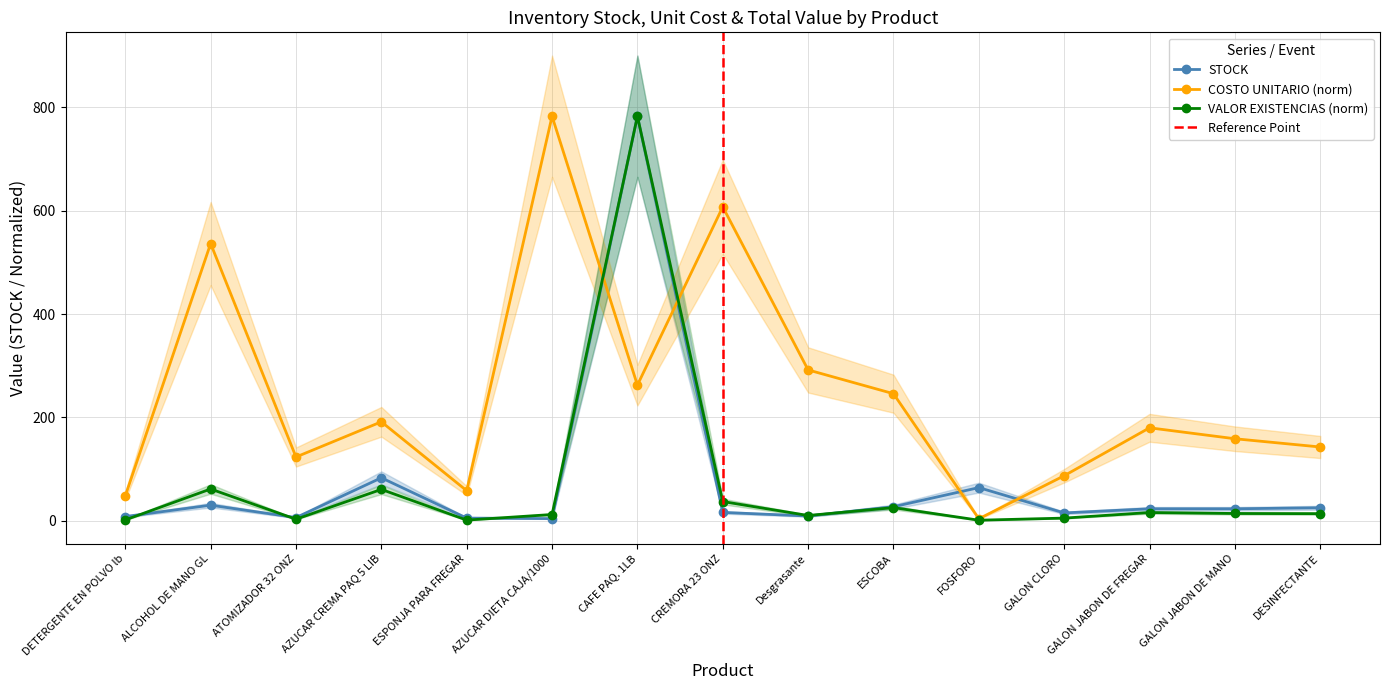

In STOCK, how many points are higher than both neighbors (excluding endpoints)?

4